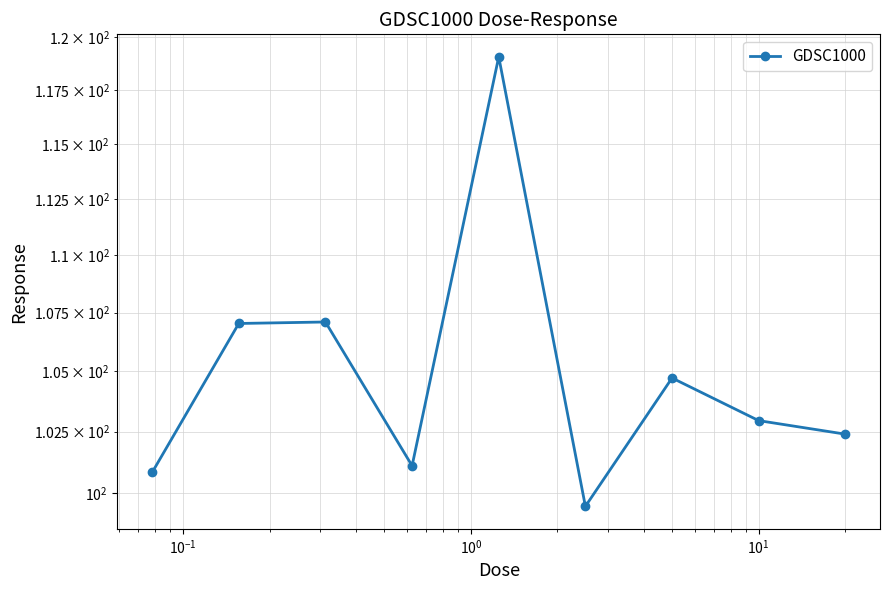

How many lines are shown in the chart?

1